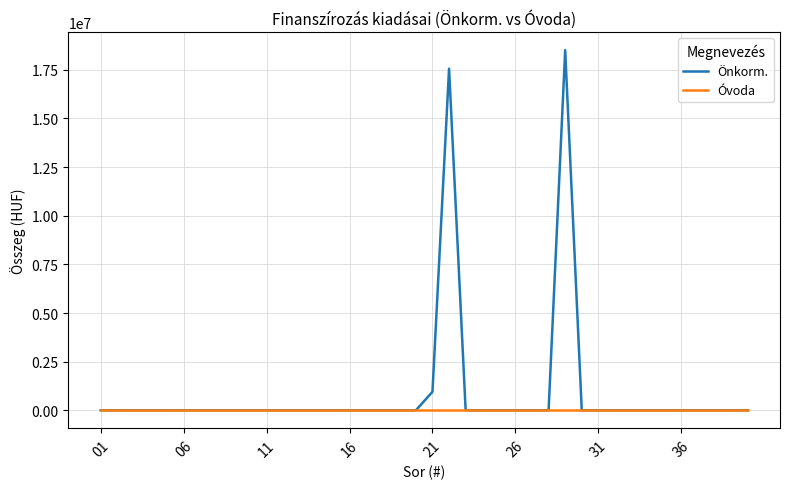

List the series in order of their overall mean, lowest first.

Óvoda, Önkorm.